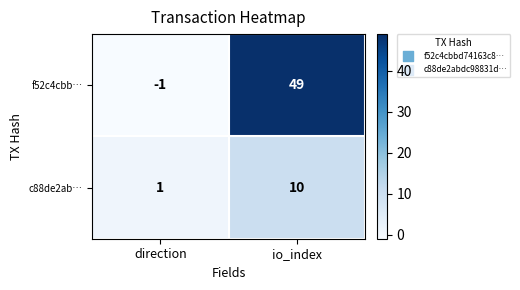

Reading left to right, list all the values displayed in this chart.

f52c4cbb…: -1	49
c88de2ab…: 1	10